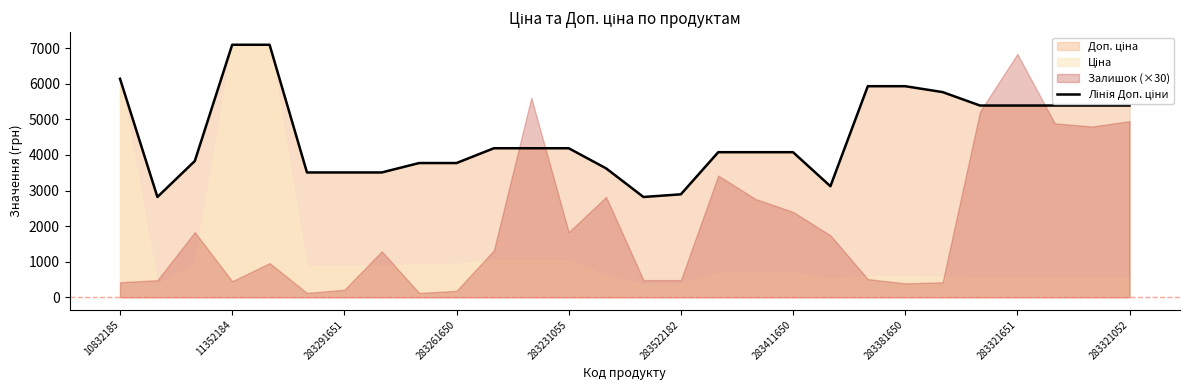

How many data points are less than 4188?

14